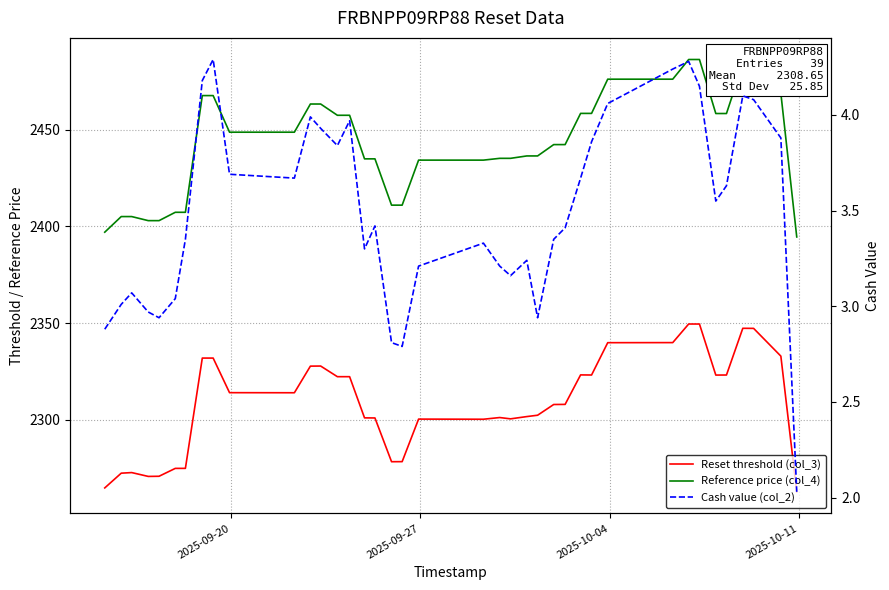

How many interior local peaks does the Cash value (col_2) series have?

9